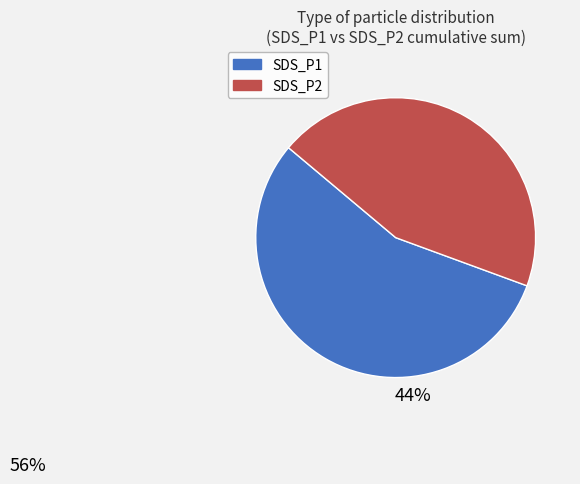

Is there a majority slice in this chart?

Yes